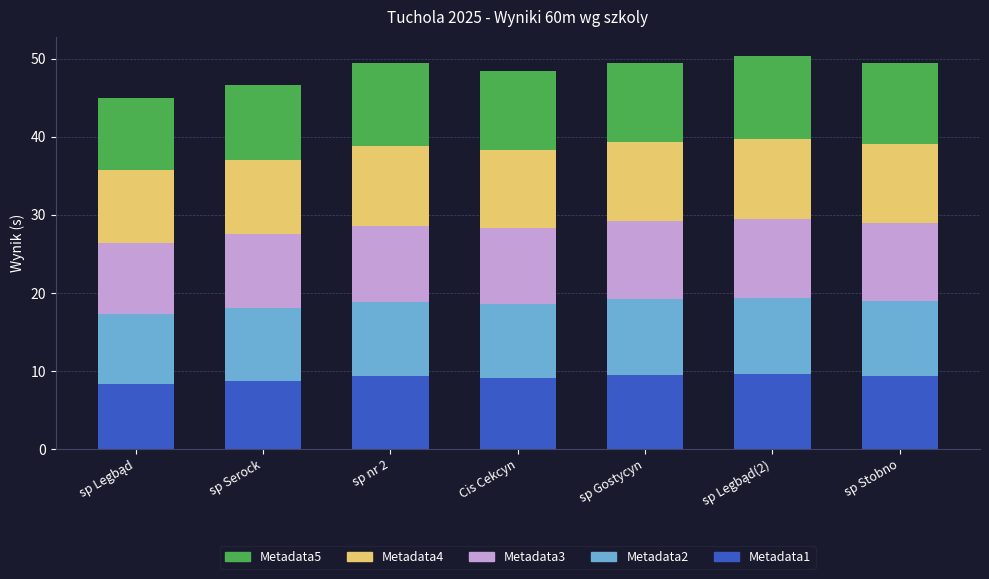

The Metadata1 series shows 4.2 at sp Stobno. True or false?

False